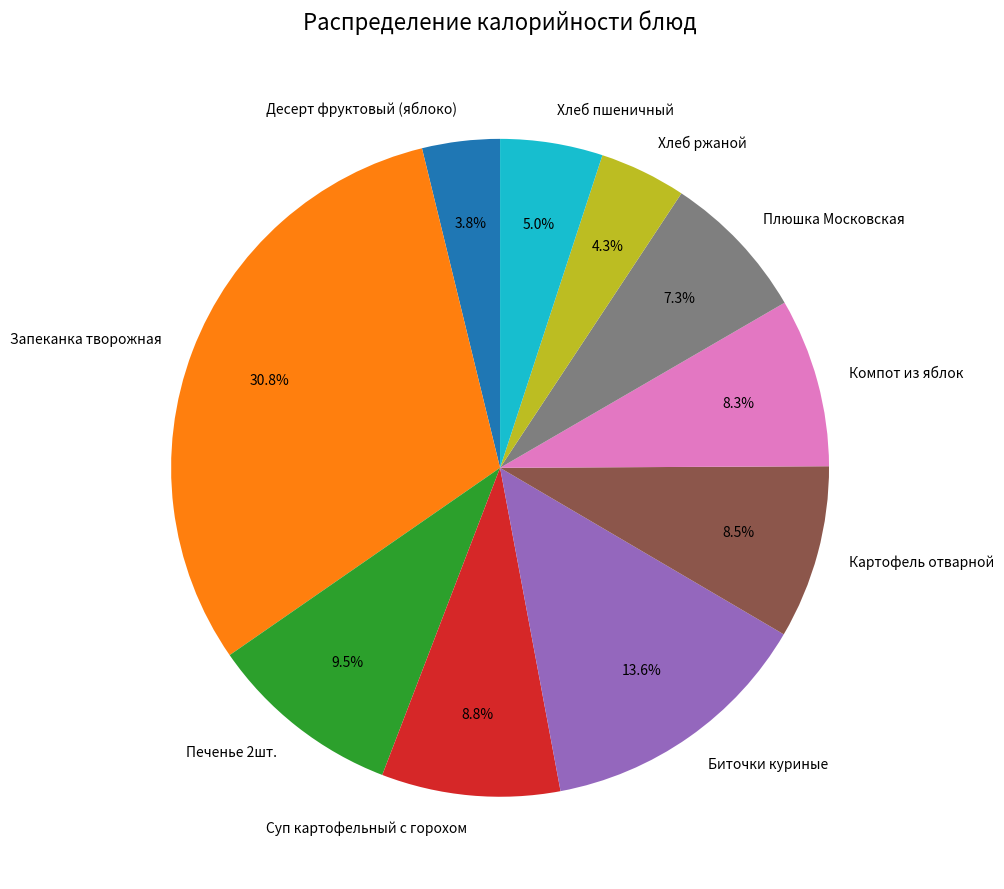

Approximately how many times larger is the value at Запеканка творожная compared to Биточки куриные?

2.3